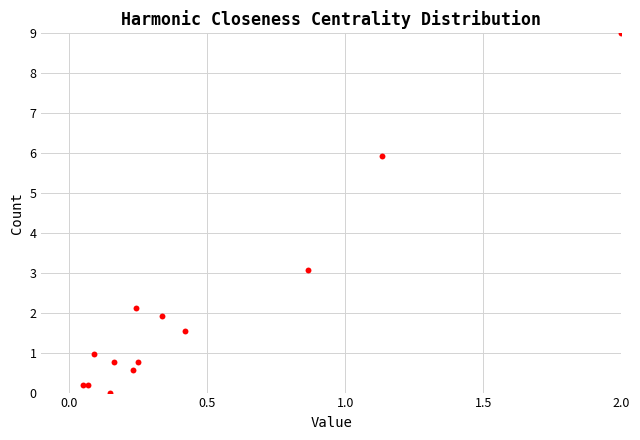

What Y value in the scatter plot is closest to 4?

3.1